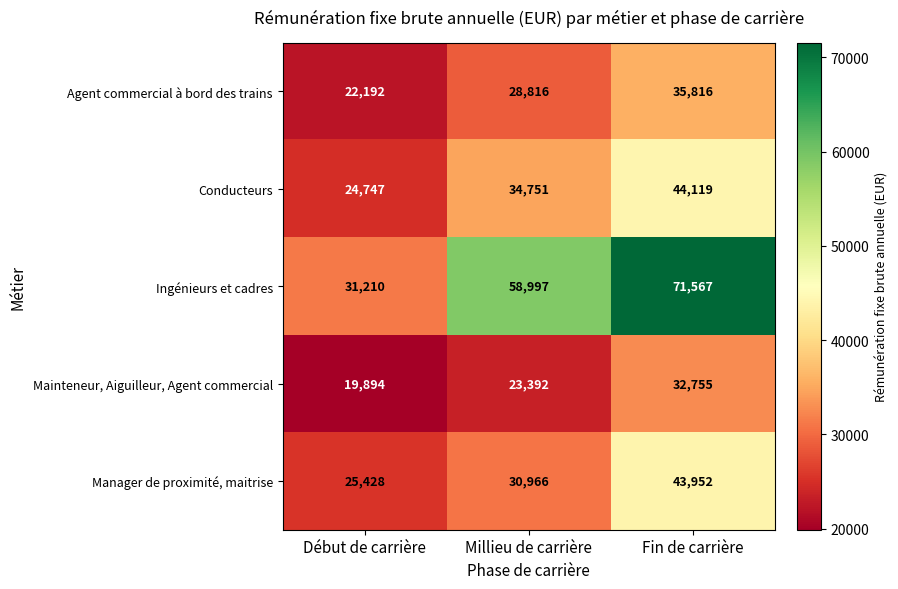

The Mainteneur, Aiguilleur, Agent commercial series shows 34763 at Début de carrière. True or false?

False